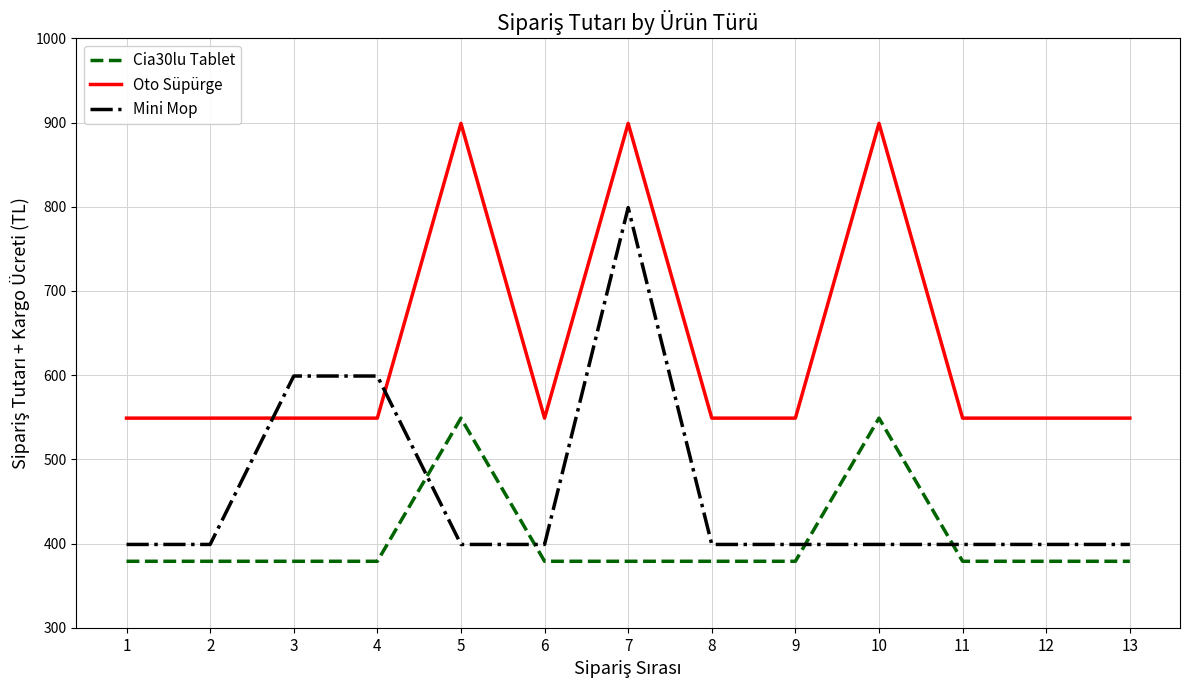

List the series in order of their peak value, lowest first.

Cia30lu Tablet, Mini Mop, Oto Süpürge